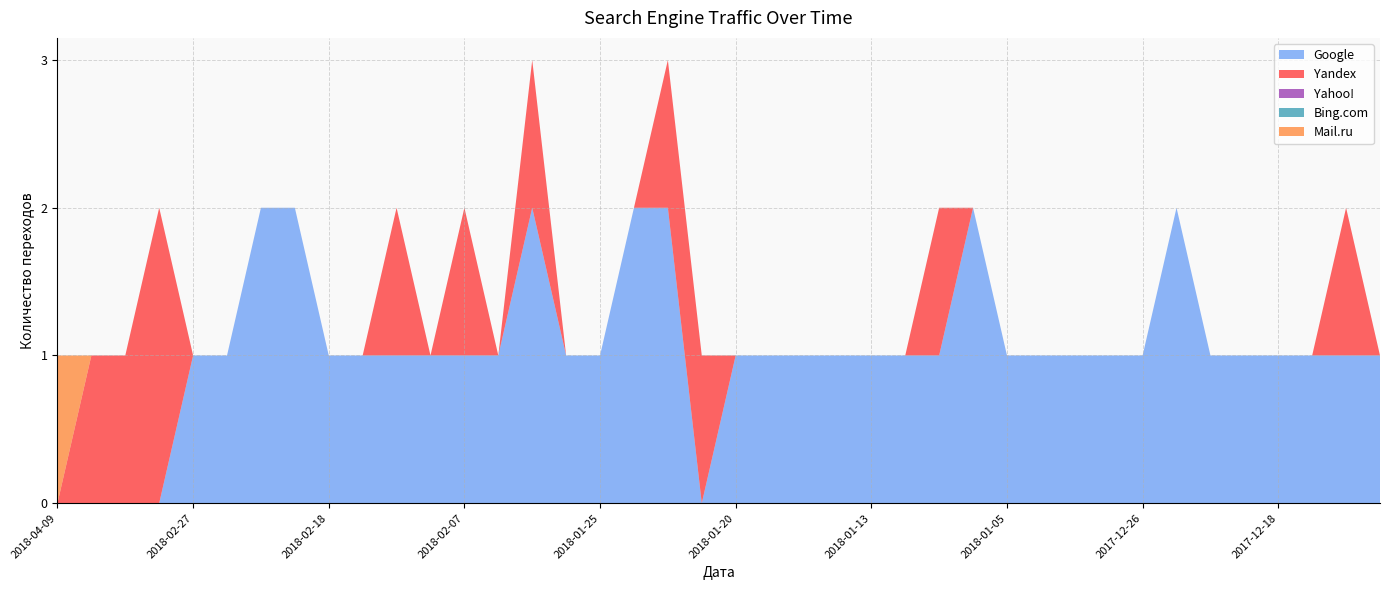

Reading left to right, what are all the values shown in this chart?

Google: 0	0	0	0	1	1	2	2	1	1	1	1	1	1	2	1	1	2	2	0	1	1	1	1	1	1	1	2	1	1	1	1	1	2	1	1	1	1	1	1
Yandex: 0	1	1	2	0	0	0	0	0	0	1	0	1	0	1	0	0	0	1	1	0	0	0	0	0	0	1	0	0	0	0	0	0	0	0	0	0	0	1	0
Yahoo!: 0	0	0	0	0	0	0	0	0	0	0	0	0	0	0	0	0	0	0	0	0	0	0	0	0	0	0	0	0	0	0	0	0	0	0	0	0	0	0	0
Bing.com: 0	0	0	0	0	0	0	0	0	0	0	0	0	0	0	0	0	0	0	0	0	0	0	0	0	0	0	0	0	0	0	0	0	0	0	0	0	0	0	0
Mail.ru: 1	0	0	0	0	0	0	0	0	0	0	0	0	0	0	0	0	0	0	0	0	0	0	0	0	0	0	0	0	0	0	0	0	0	0	0	0	0	0	0